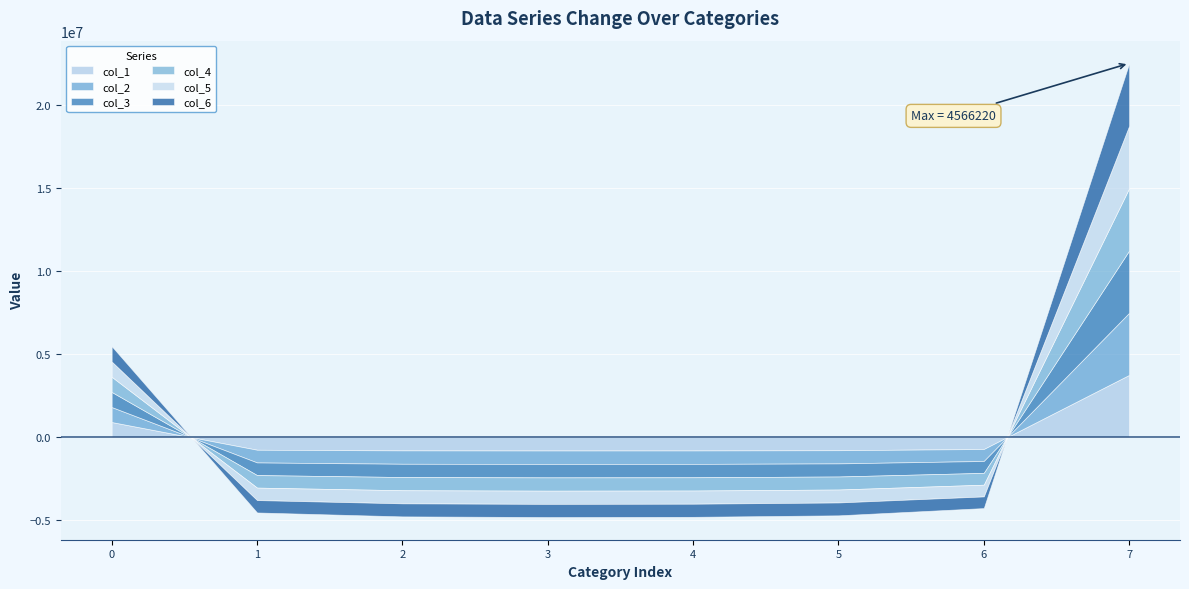

How many lines are shown in the chart?

6